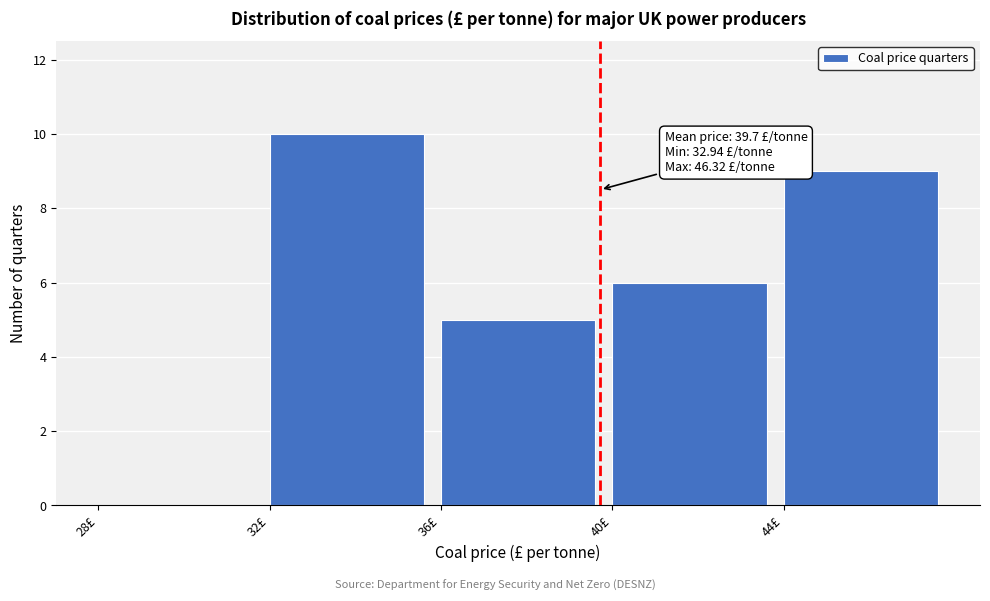

Over which range of the x-axis is the bar tallest?

32 to 36